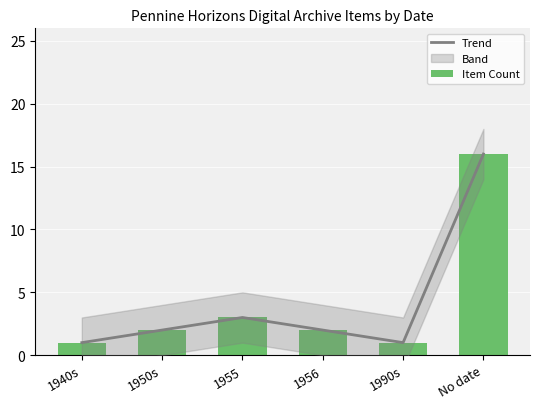

What position from the left is 1940s?

1